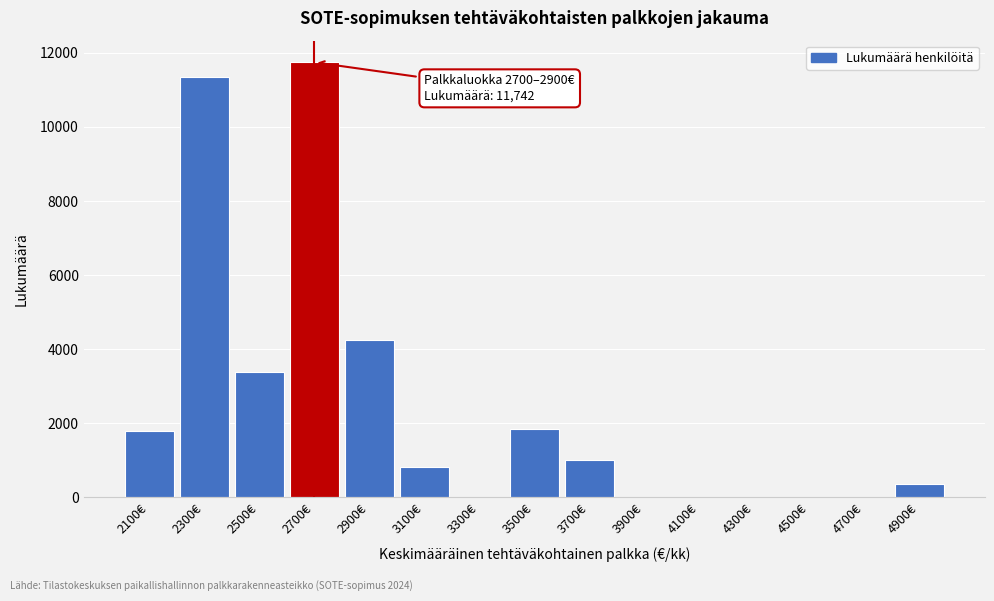

Reading left to right, transcribe all the data shown in this chart.

2100€=1786	2300€=11340	2500€=3373	2700€=11742	2900€=4242	3100€=820	3300€=0	3500€=1848	3700€=1014	3900€=0	4100€=0	4300€=0	4500€=0	4700€=0	4900€=370